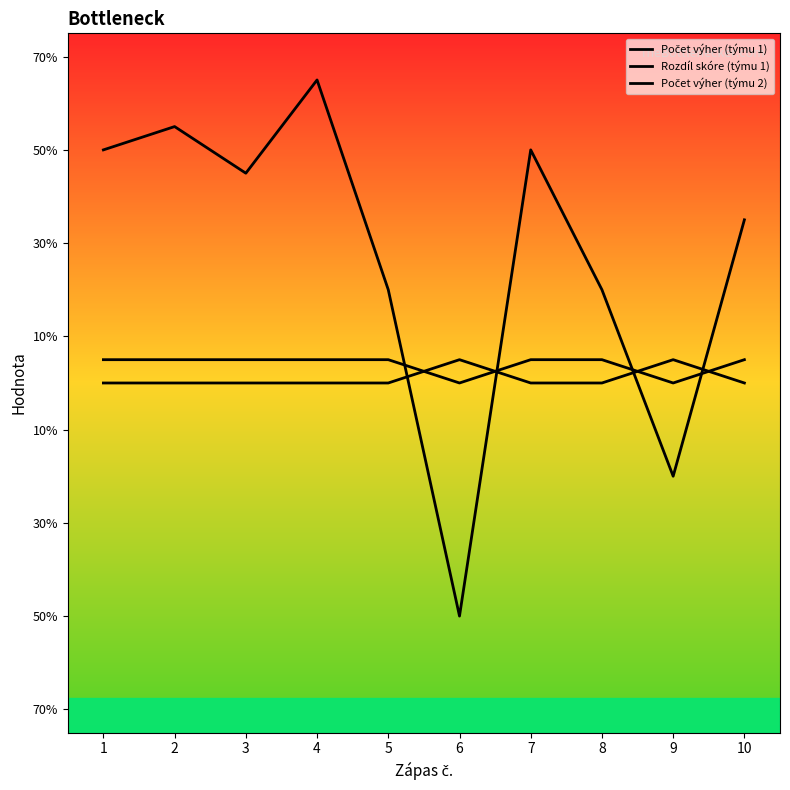

Does the chart display data point markers on the line(s)?

No